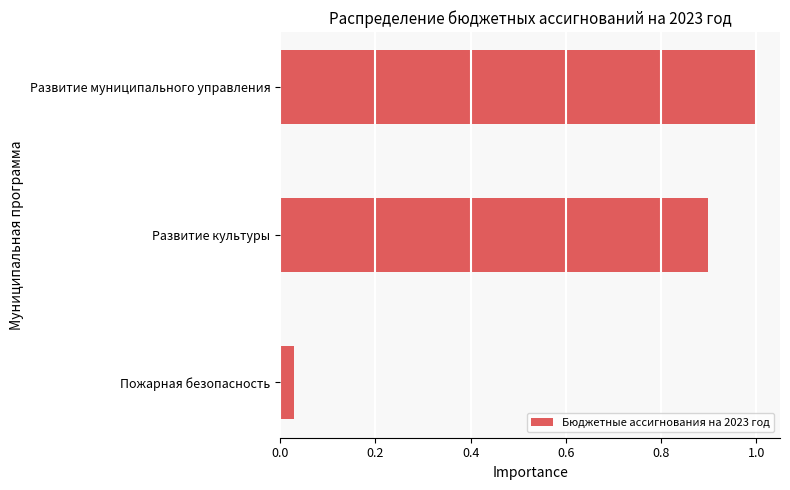

Rank the categories by value from lowest to highest.

Пожарная безопасность, Развитие культуры, Развитие муниципального управления